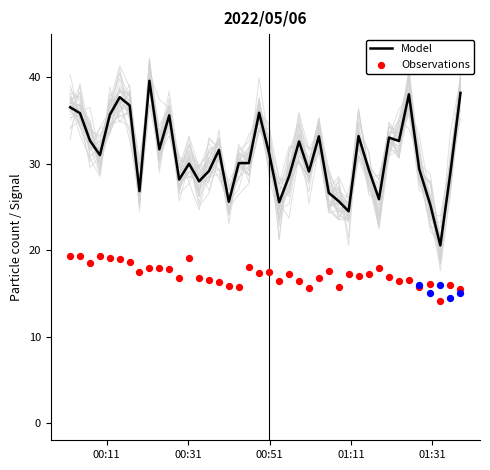

What is the minimum value for Model?

20.6